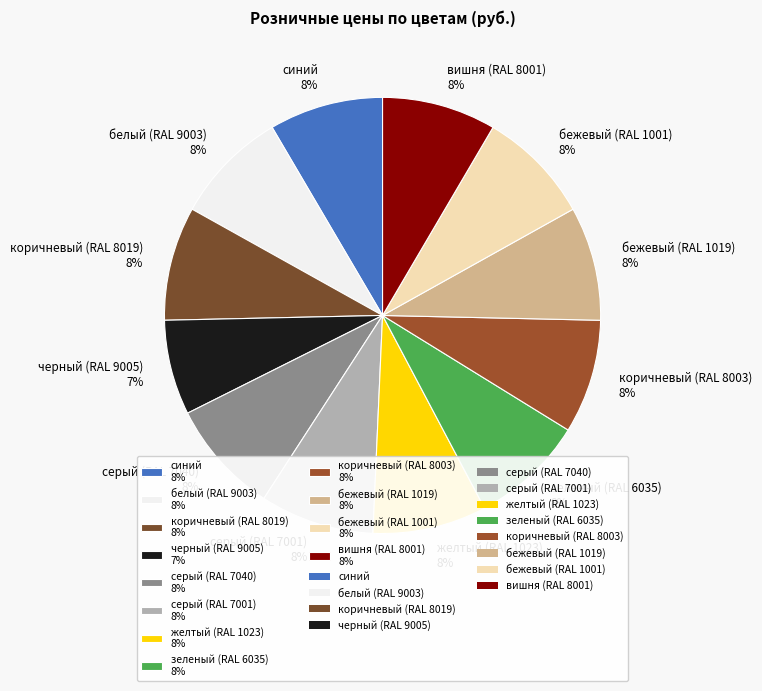

To the nearest percent, what is the difference between the черный (RAL 9005) and вишня (RAL 8001) slice percentages?

1%